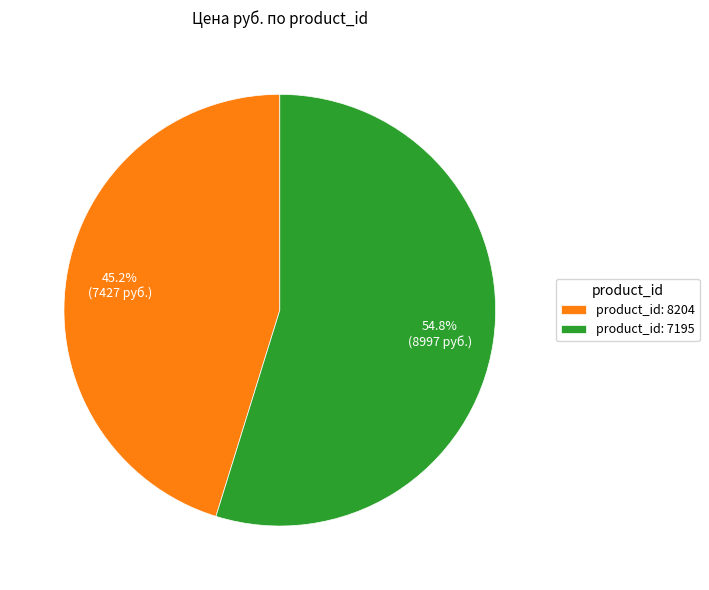

Rank the categories by value from highest to lowest.

product_id: 7195, product_id: 8204